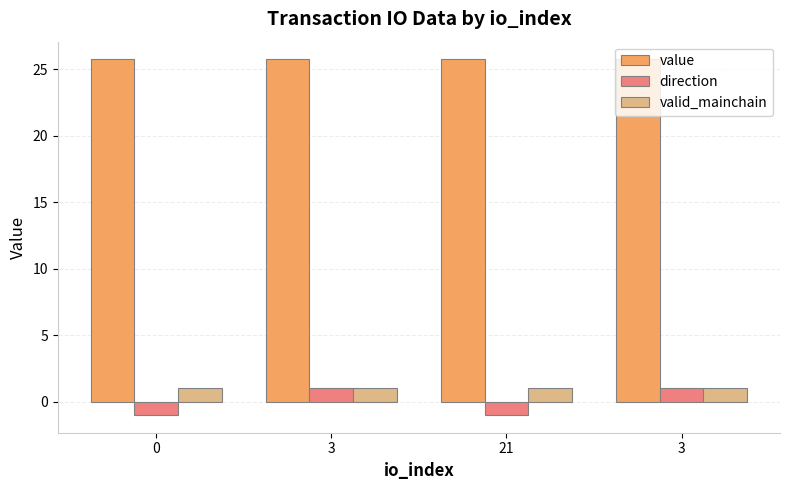

How many groups of bars are there?

4